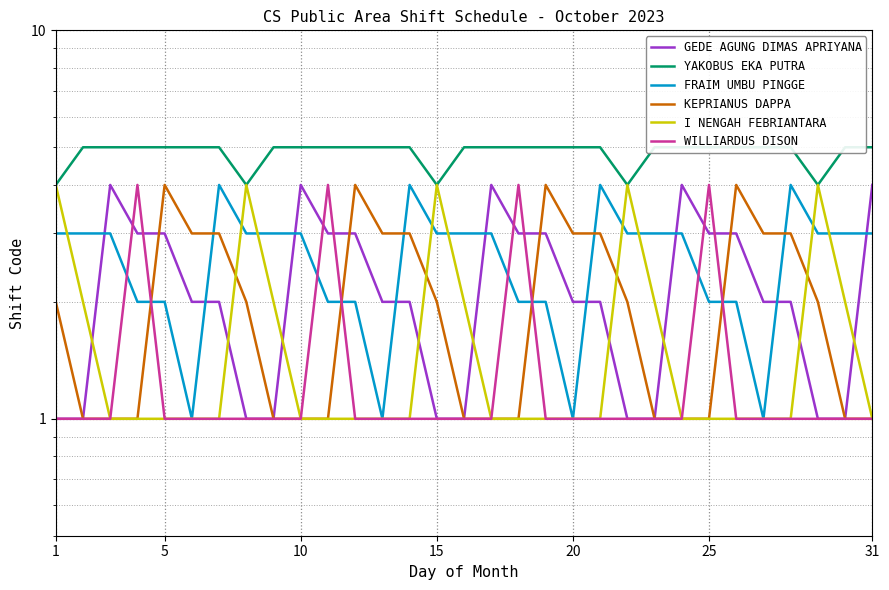

What is the value of the I NENGAH FEBRIANTARA point at the 11th from the left?

1